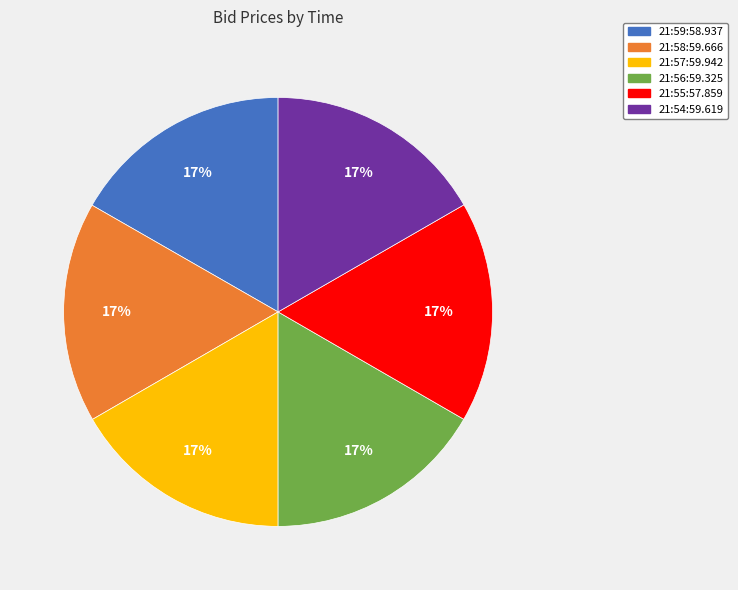

How many slices are in this pie chart?

6